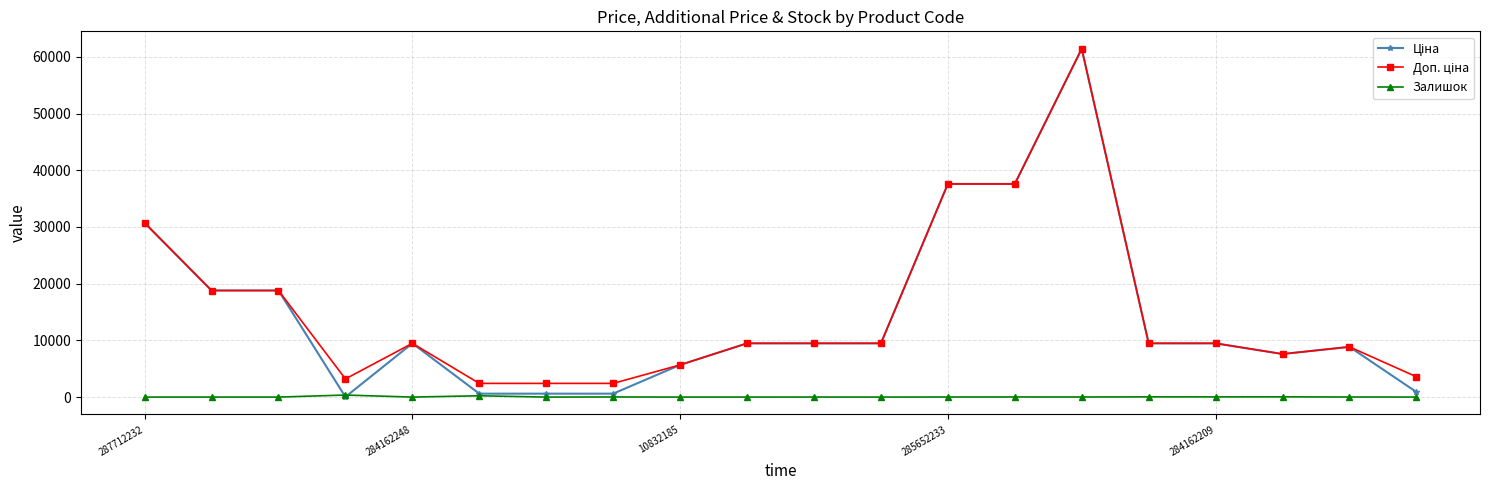

At how many categories does at least one series exceed 27335?

4